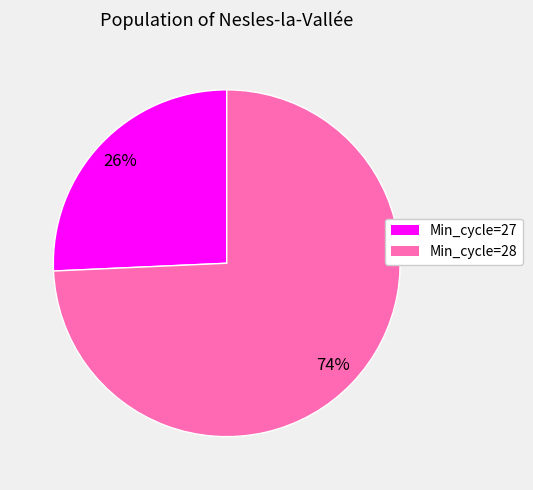

Does any single category account for the majority?

Yes